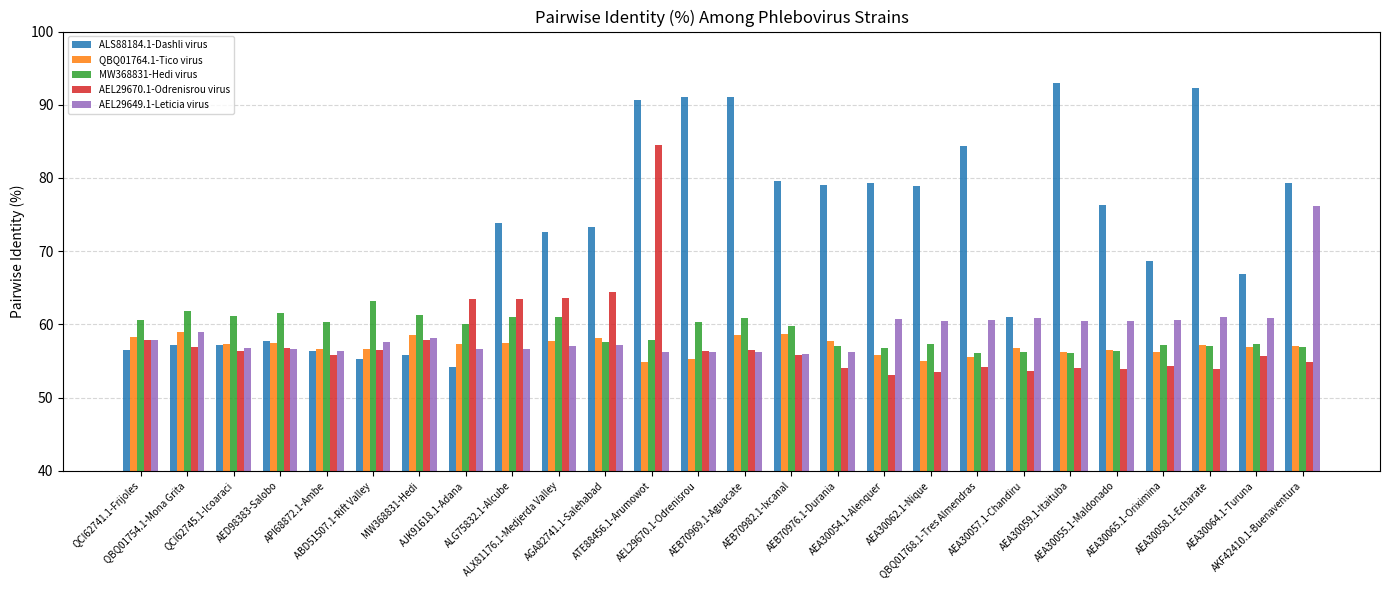

Which series has the largest total across all categories?

ALS88184.1-Dashli virus